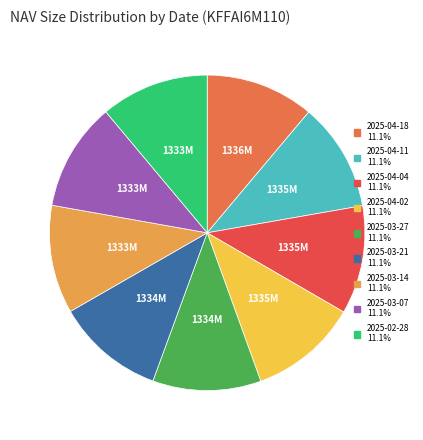

What is the ratio of the value at 2025-02-28 to the value at 2025-04-18?

1.0